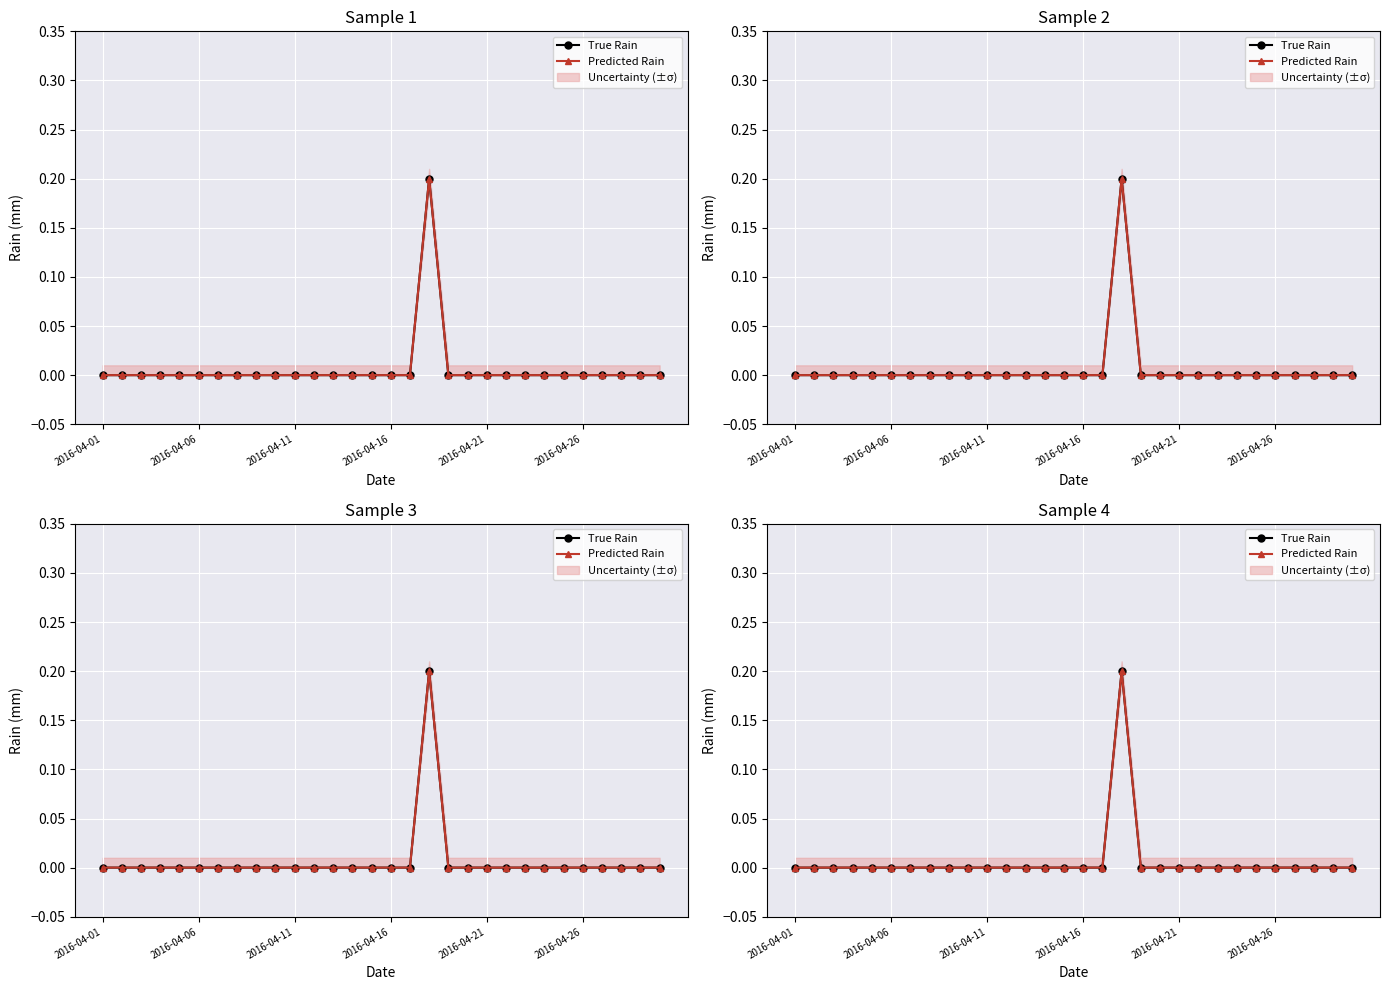

What are all the series names shown in the legend?

True Rain, Predicted Rain